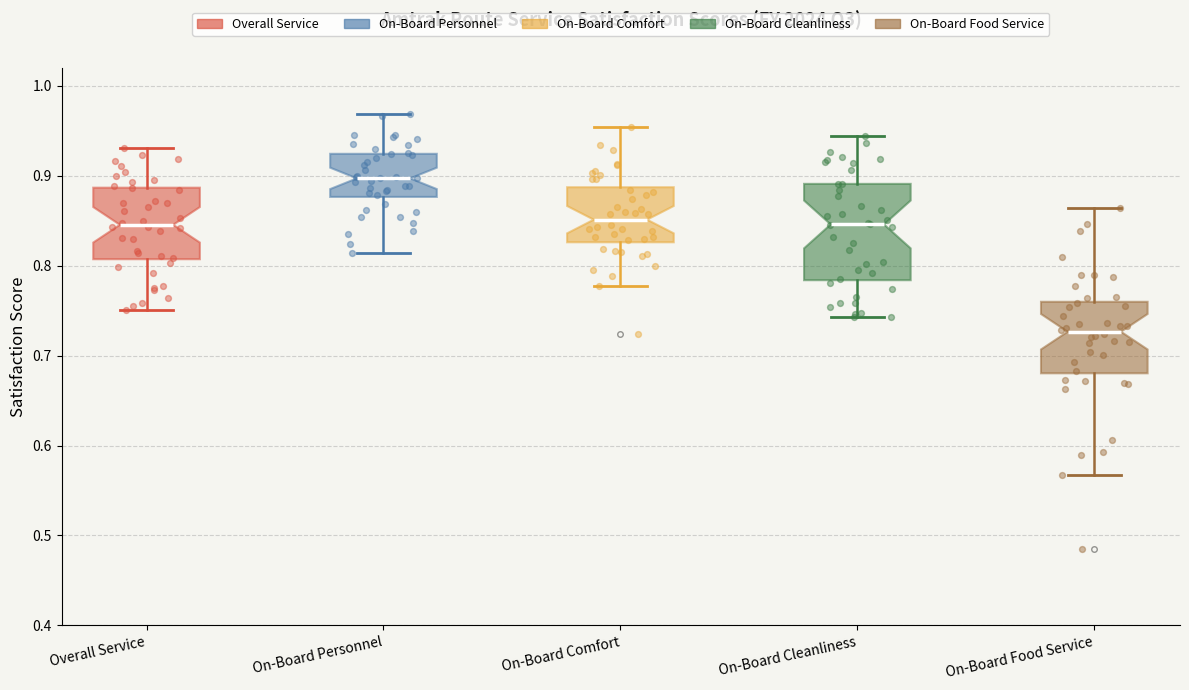

Reading left to right, transcribe this box plot: for each box, give where its median line is, the range the box spans, and where its two whiskers end, as read against the y-axis. The values are not printed on the chart, so give them approximately, as read against the axis.

Overall Service: median 0.85, box 0.81 to 0.89, whiskers 0.75 to 0.93
On-Board Personnel: median 0.90, box 0.88 to 0.92, whiskers 0.81 to 0.97
On-Board Comfort: median 0.85, box 0.83 to 0.89, whiskers 0.78 to 0.95
On-Board Cleanliness: median 0.85, box 0.78 to 0.89, whiskers 0.74 to 0.94
On-Board Food Service: median 0.73, box 0.68 to 0.76, whiskers 0.57 to 0.86